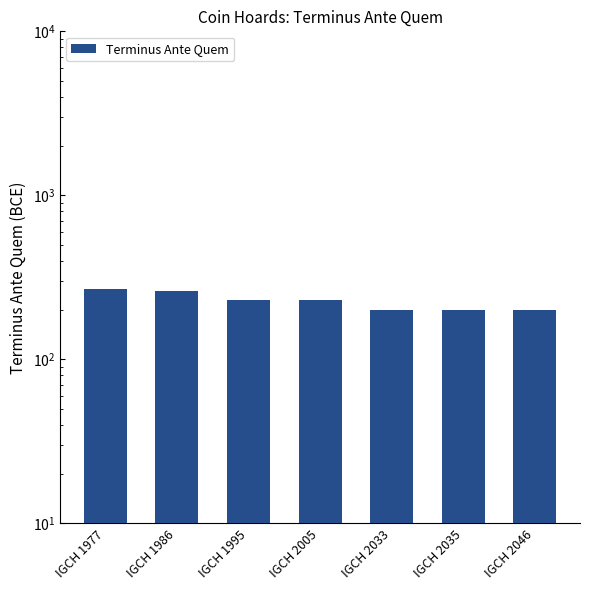

True or false: the data shows 358 at IGCH 1995.

False